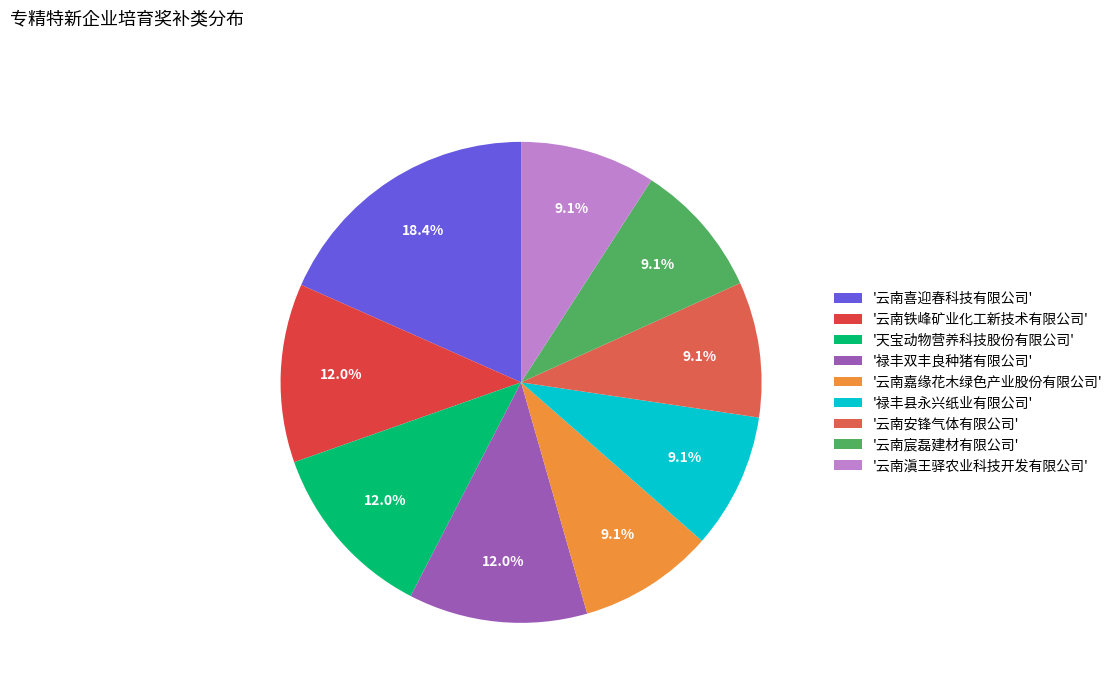

Count the number of slices in the pie.

9